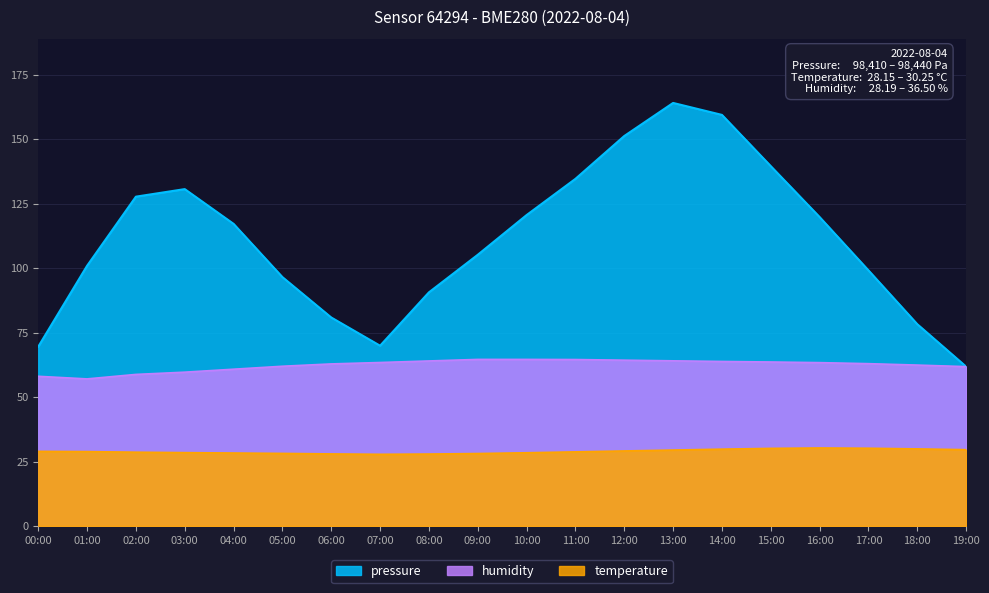

What is the value of the pressure point at the 16th from the left?

139.5